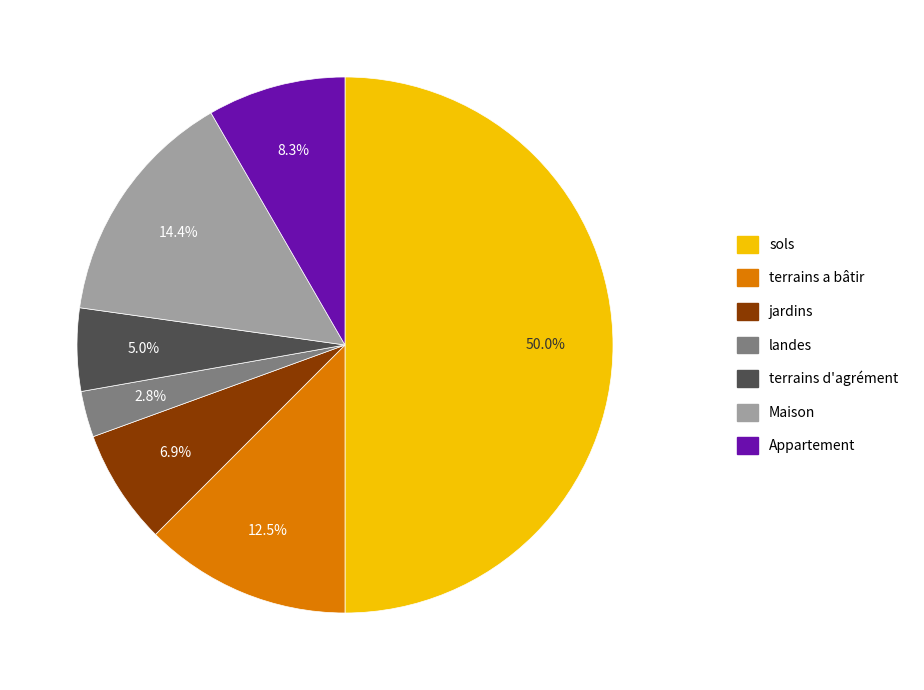

Is it true that terrains d'agrément is 17% of the pie?

False